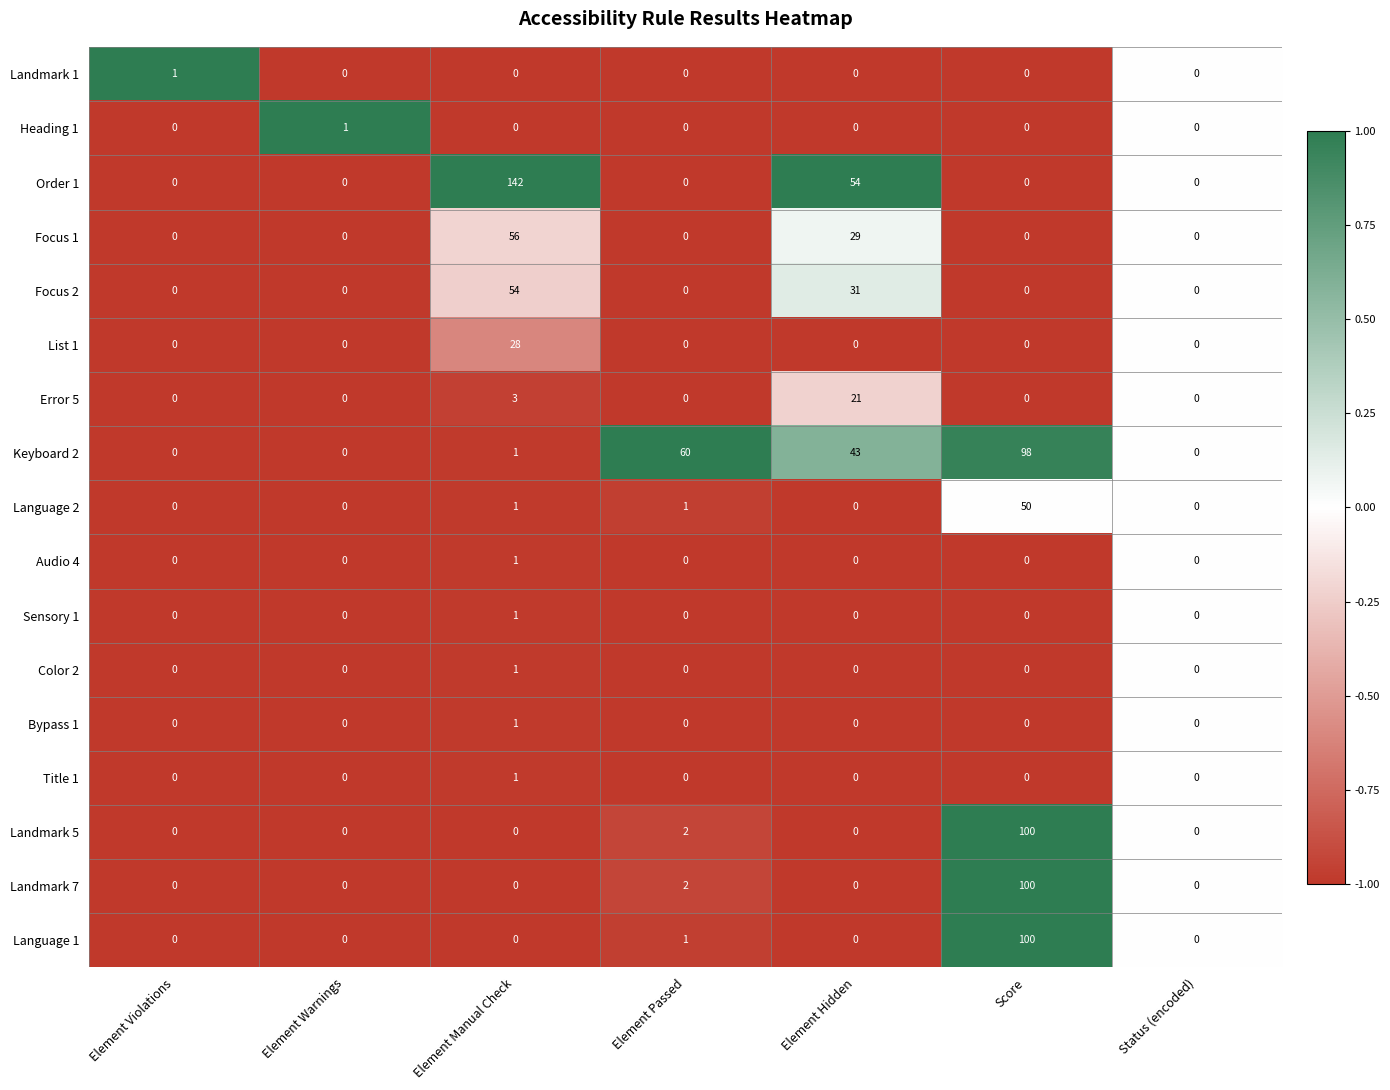

What is the difference between the maximum and minimum values in the Keyboard 2 series?

98